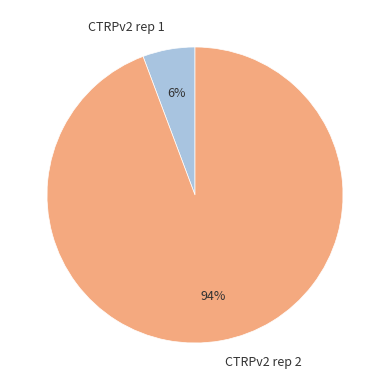

To the nearest percent, what is the average slice percentage?

50%